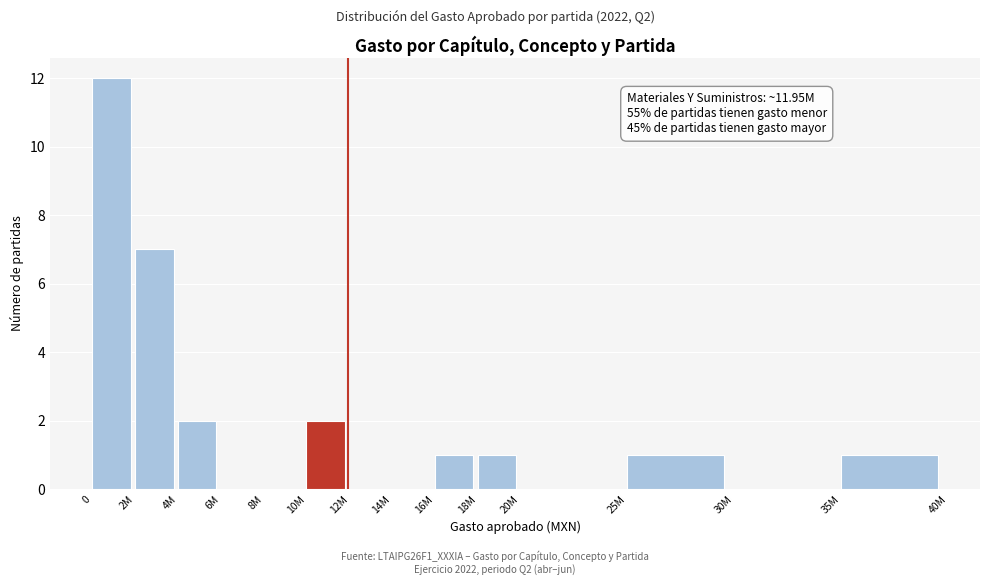

Reading left to right, what are all the values shown in this chart?

0=12	2M=7	4M=2	6M=0	8M=0	10M=2	12M=0	14M=0	16M=1	18M=1	20M=0	25M=1	30M=0	35M=1